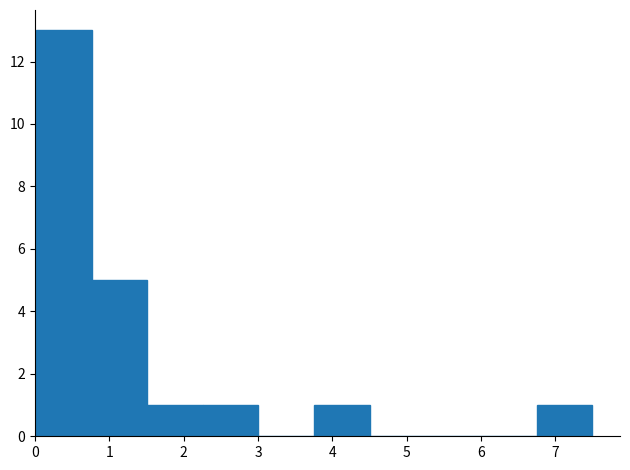

Reading left to right, transcribe this chart: for each bar, give the range it covers on the x-axis and its height. Neither the bar edges nor the heights are printed on the chart, so give them approximately, as read against the axes.

0.0 to 0.8: 13
0.8 to 1.5: 5
1.5 to 2.3: 1
2.3 to 3.0: 1
3.0 to 3.8: 0
3.8 to 4.5: 1
4.5 to 5.3: 0
5.3 to 6.0: 0
6.0 to 6.8: 0
6.8 to 7.5: 1